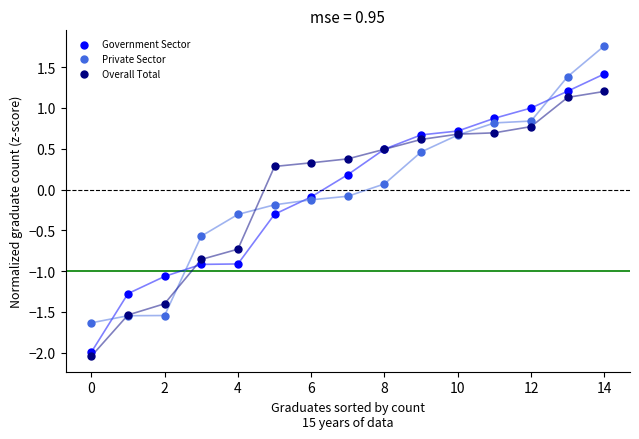

Which series contains the highest Y value?

Private Sector